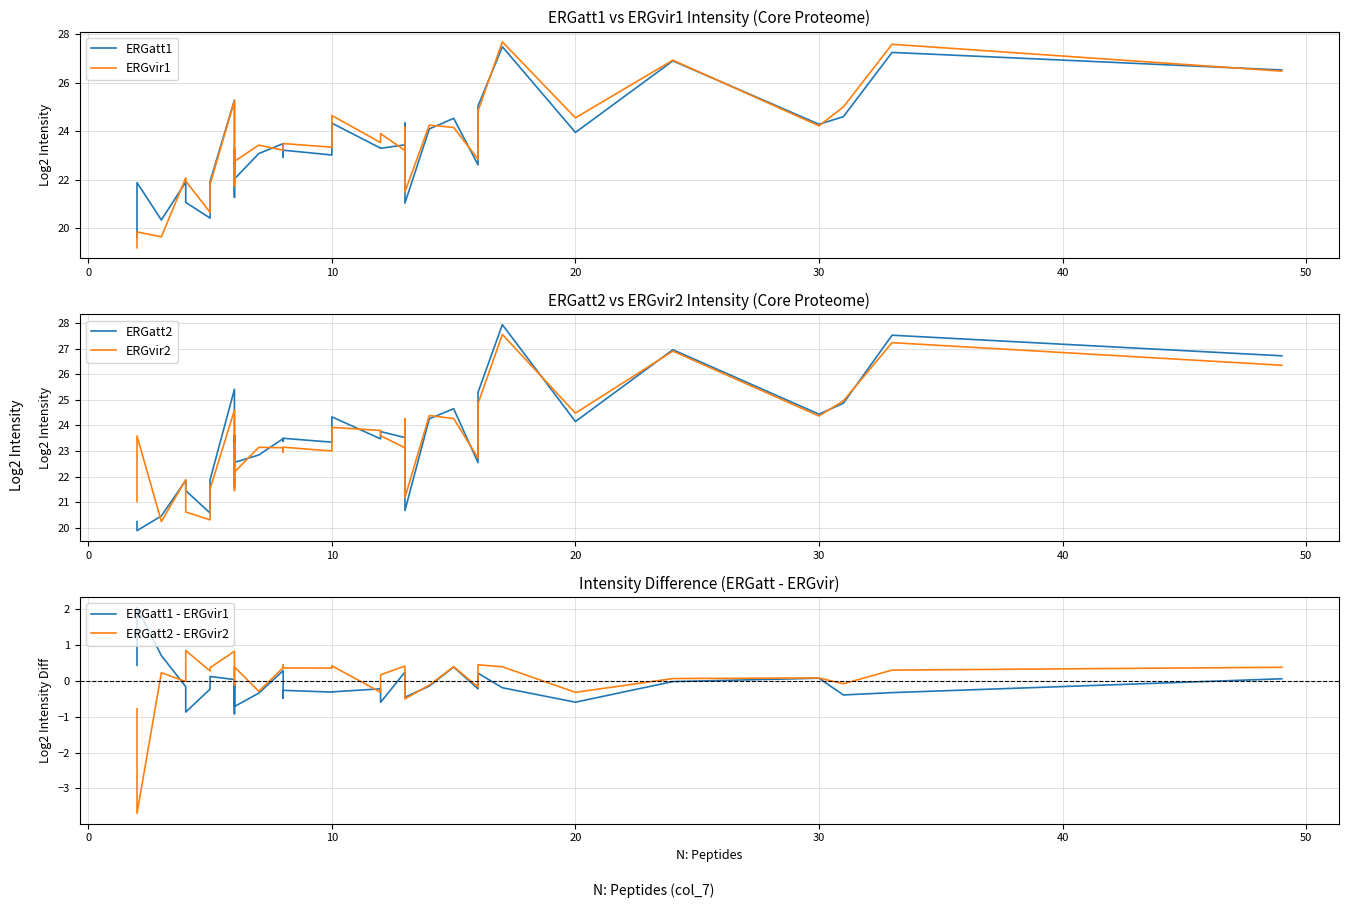

How many data points in ERGatt2 are above 23?

21